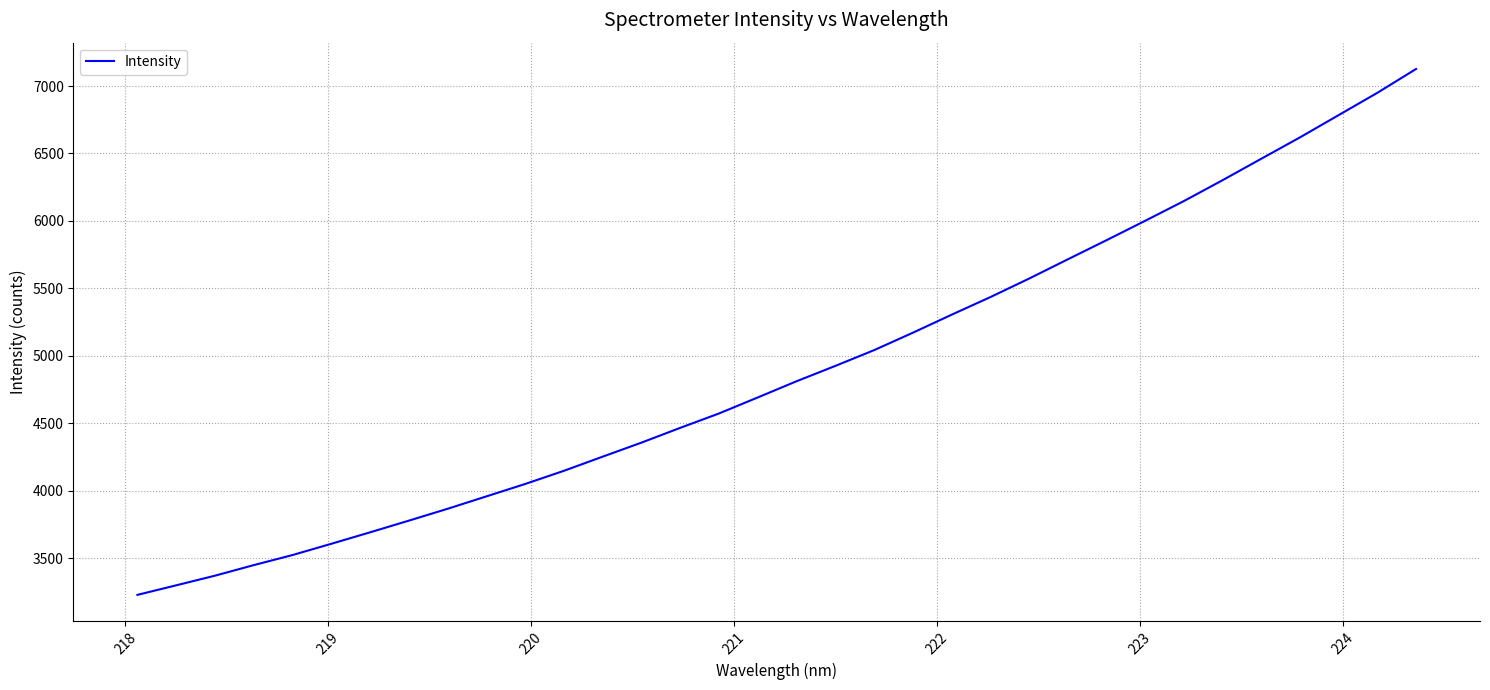

What is the sum of all values?

166553.1